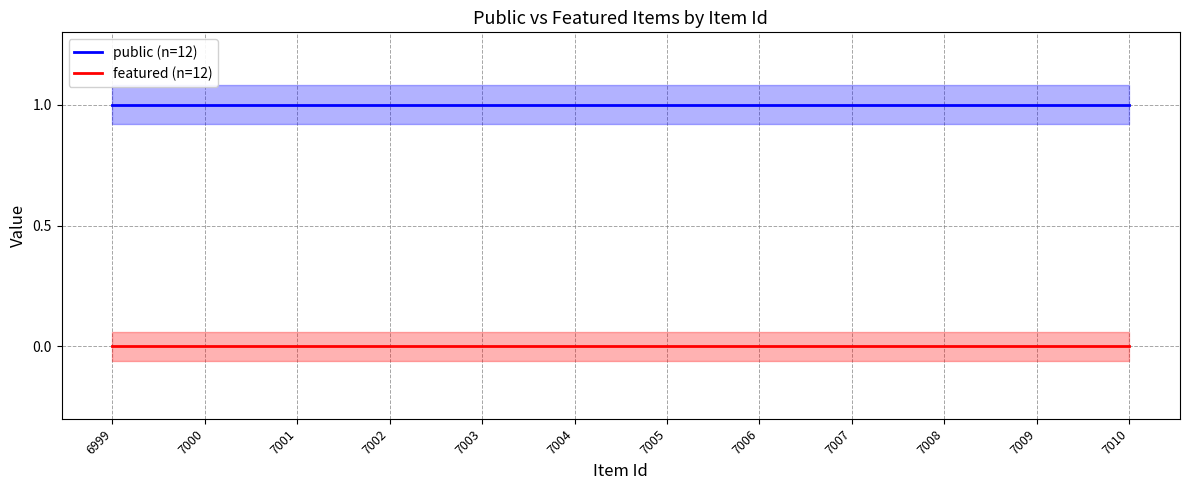

Does the chart have visible grid lines?

Yes